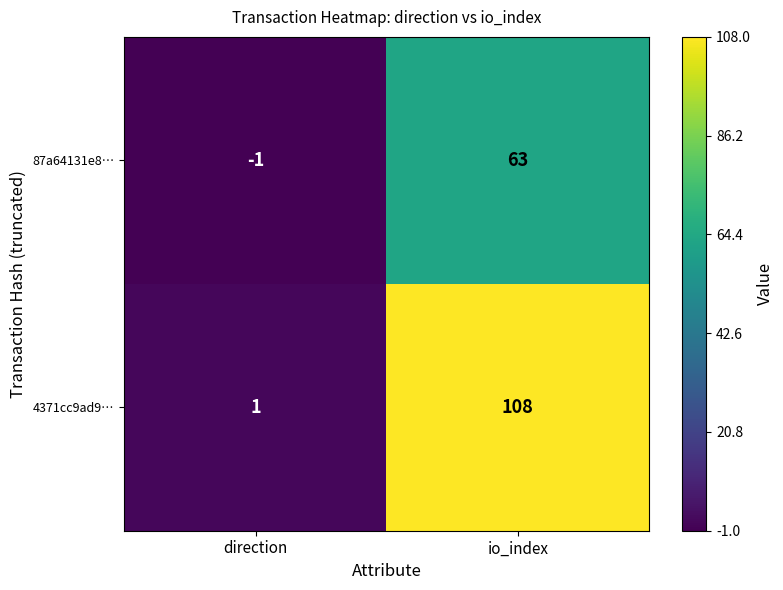

Rank the series by their maximum value, from highest to lowest.

4371cc9ad9…, 87a64131e8…